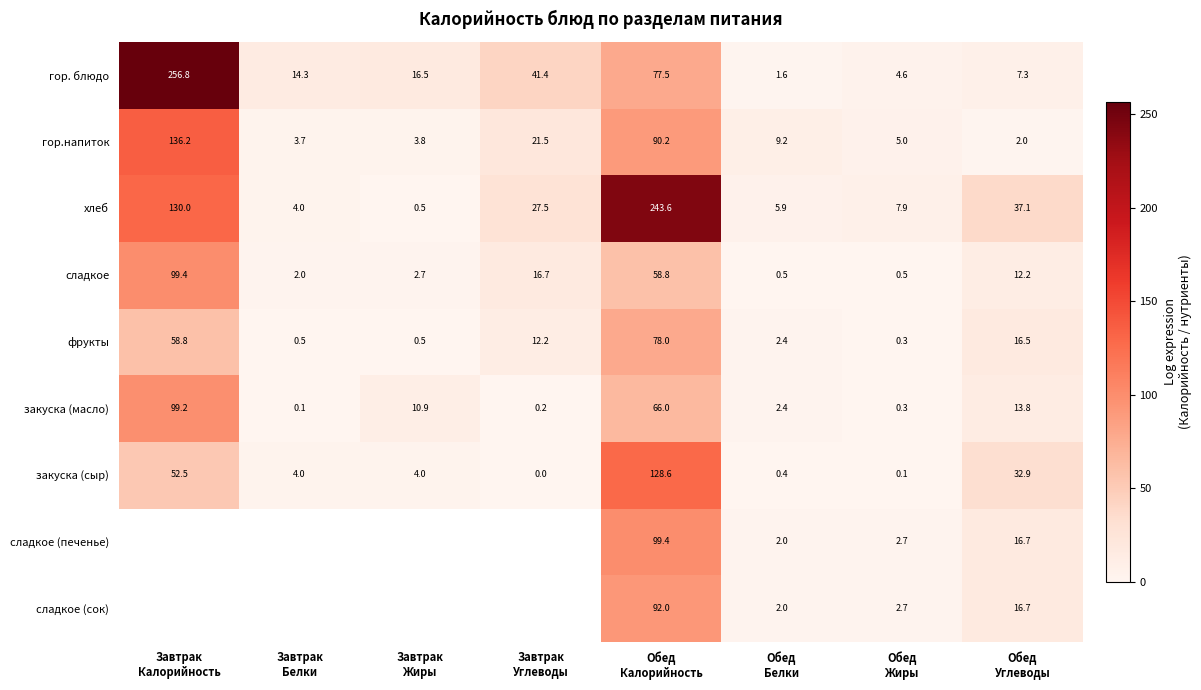

How many categories are shown in the chart?

8